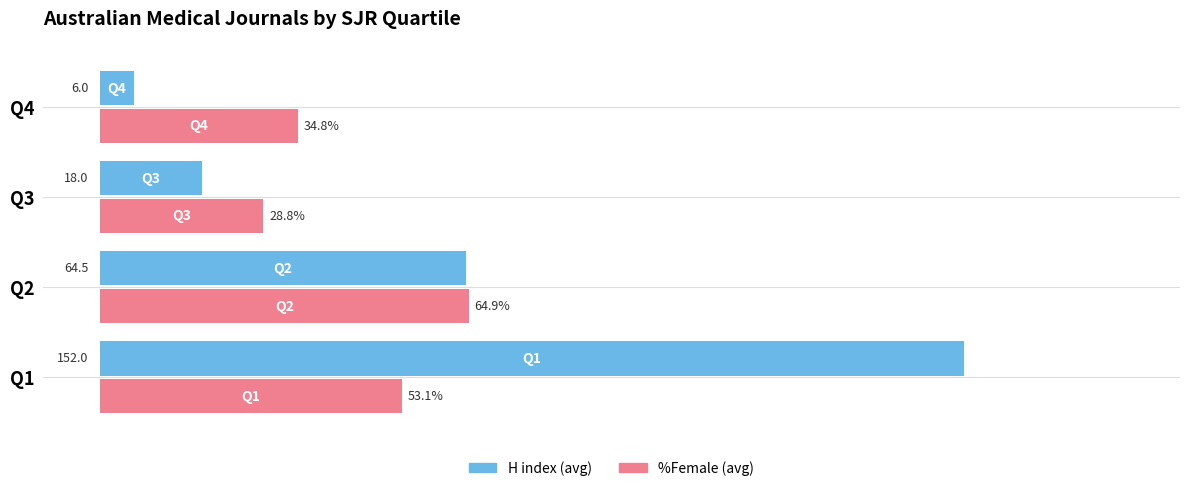

Which label corresponds to the smallest value in the chart?

Q4